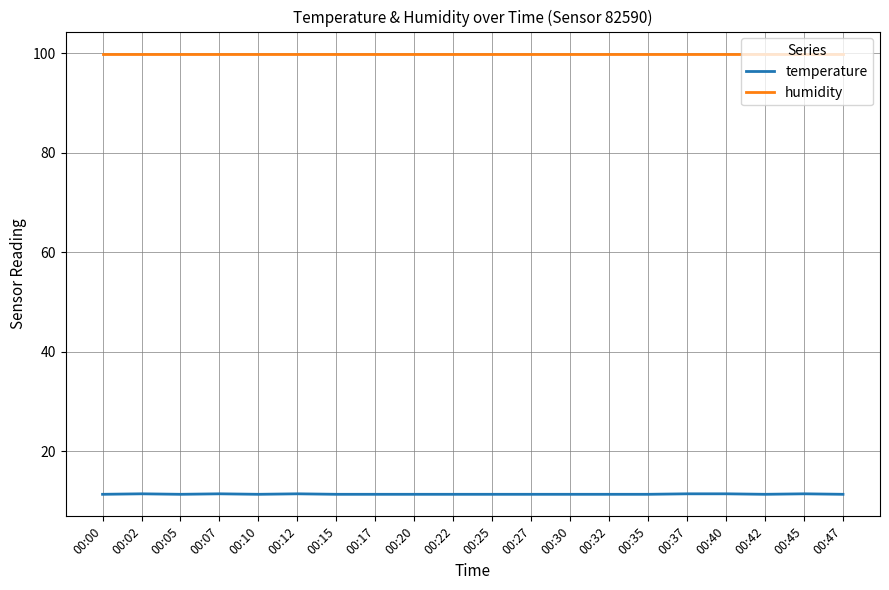

What is the approximate value of temperature at 00:25?

11.4